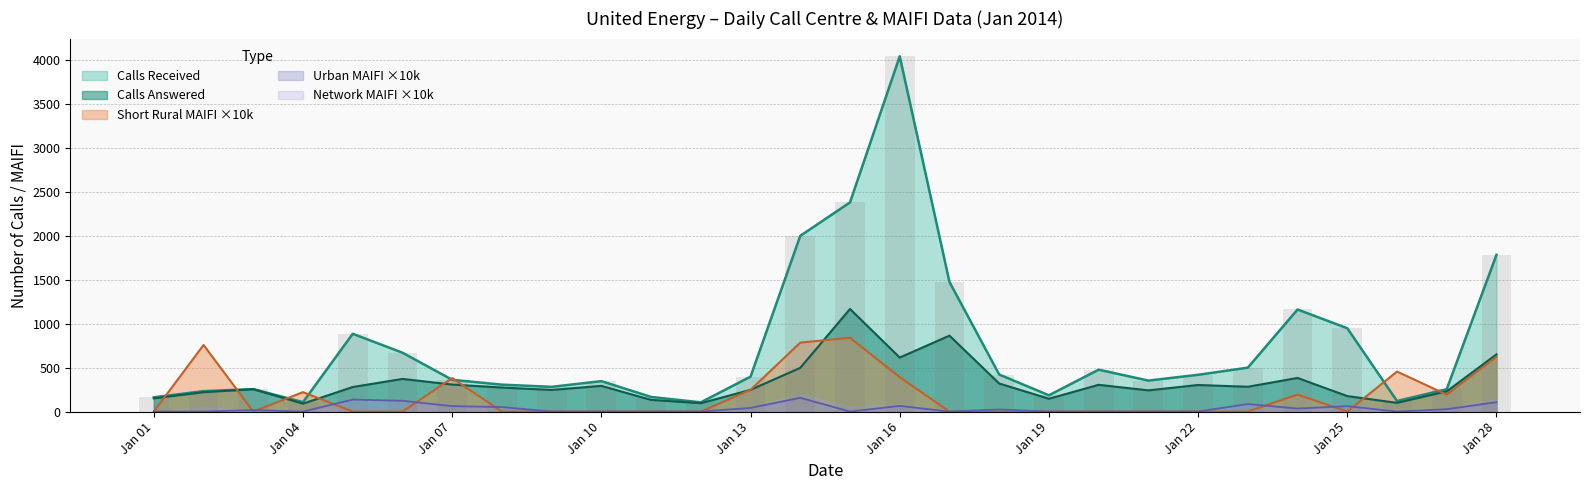

What is the sum of the Calls Answered values at 2014-01-17 and 2014-01-07?

1170.0